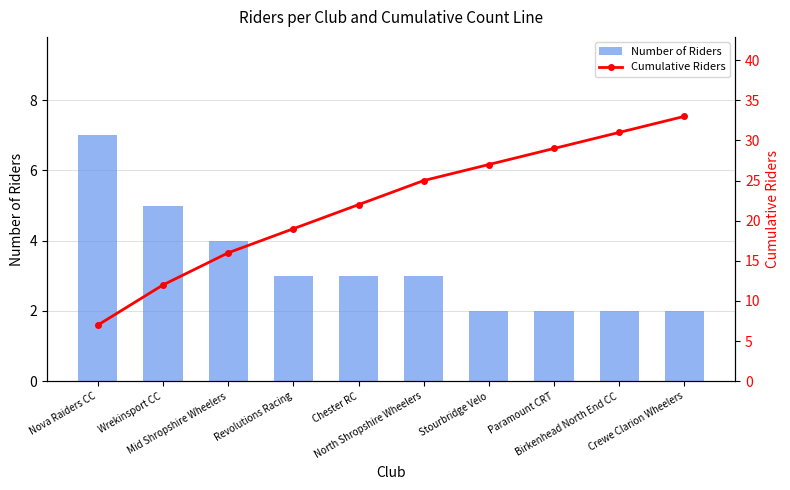

How many series are shown in this chart?

2